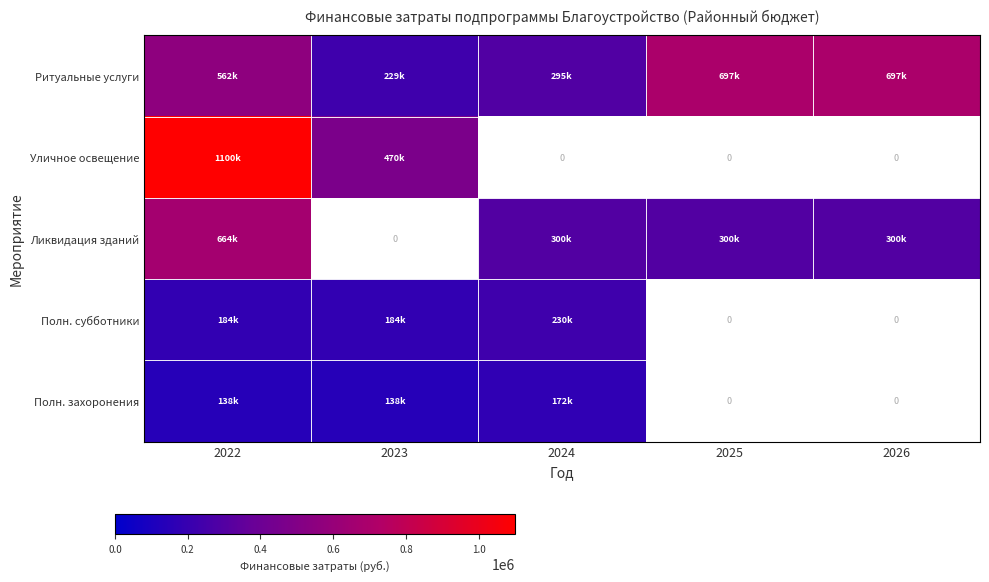

What is the approximate value of Ритуальные услуги at 2025?

697000.0